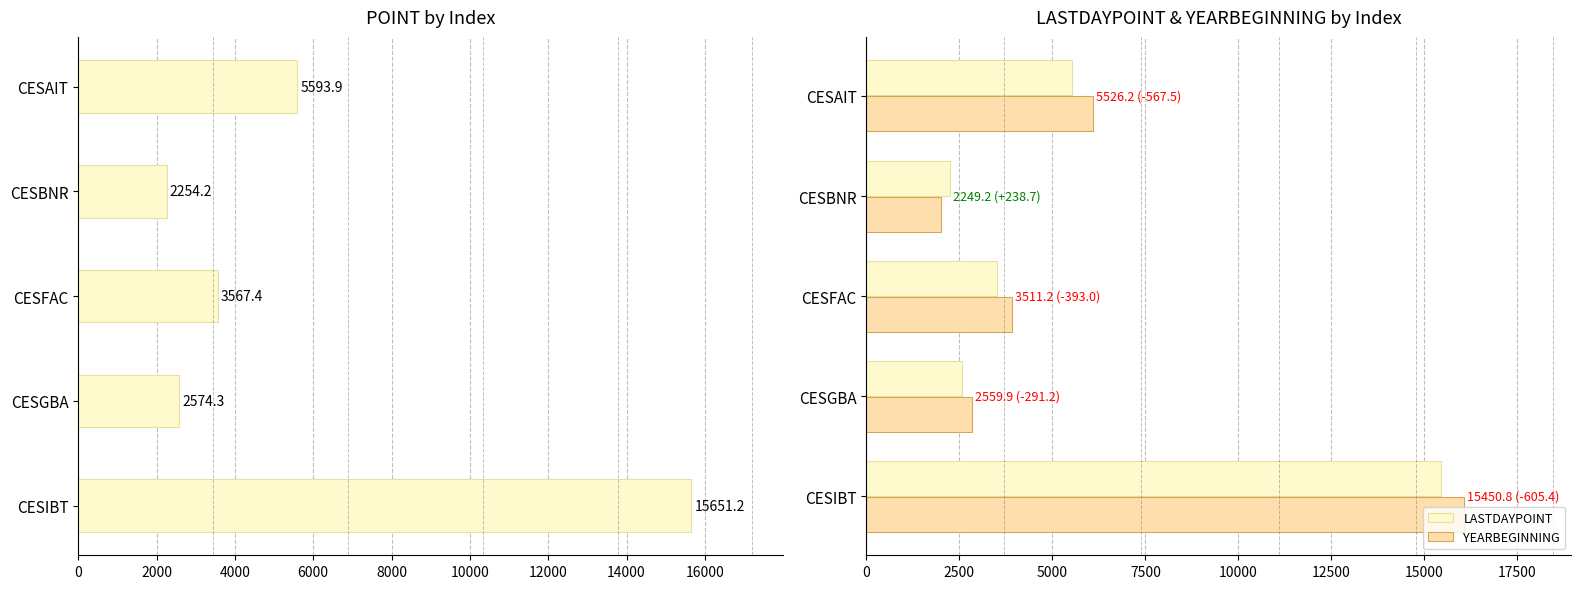

List the series in order of their overall mean, lowest first.

LASTDAYPOINT, POINT, YEARBEGINNING